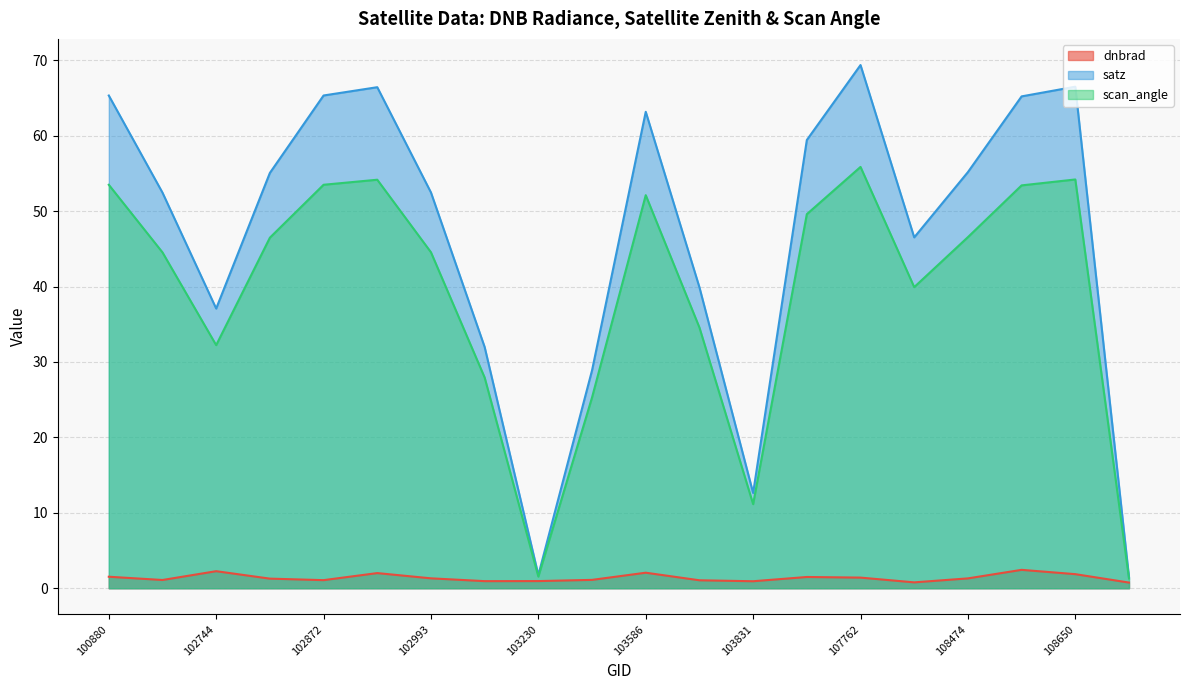

Reading left to right, extract all data points from this chart.

dnbrad: 100880=1.5	101006=1.1	102744=2.3	102864=1.3	102872=1.1	102984=2.0	102993=1.3	103112=0.9	103230=0.9	103349=1.1	103586=2.1	103713=1.1	103831=0.9	104181=1.5	107762=1.4	107774=0.8	108474=1.3	108486=2.4	108650=1.9	109001=0.8
satz: 100880=65.3	101006=52.4	102744=37.1	102864=55.1	102872=65.3	102984=66.4	102993=52.5	103112=32.0	103230=1.8	103349=28.9	103586=63.2	103713=39.9	103831=12.6	104181=59.4	107762=69.4	107774=46.5	108474=55.2	108486=65.2	108650=66.5	109001=1.5
scan_angle: 100880=53.5	101006=44.5	102744=32.2	102864=46.5	102872=53.5	102984=54.2	102993=44.5	103112=27.9	103230=1.5	103349=25.3	103586=52.1	103713=34.6	103831=11.1	104181=49.6	107762=55.9	107774=39.9	108474=46.5	108486=53.4	108650=54.2	109001=1.3